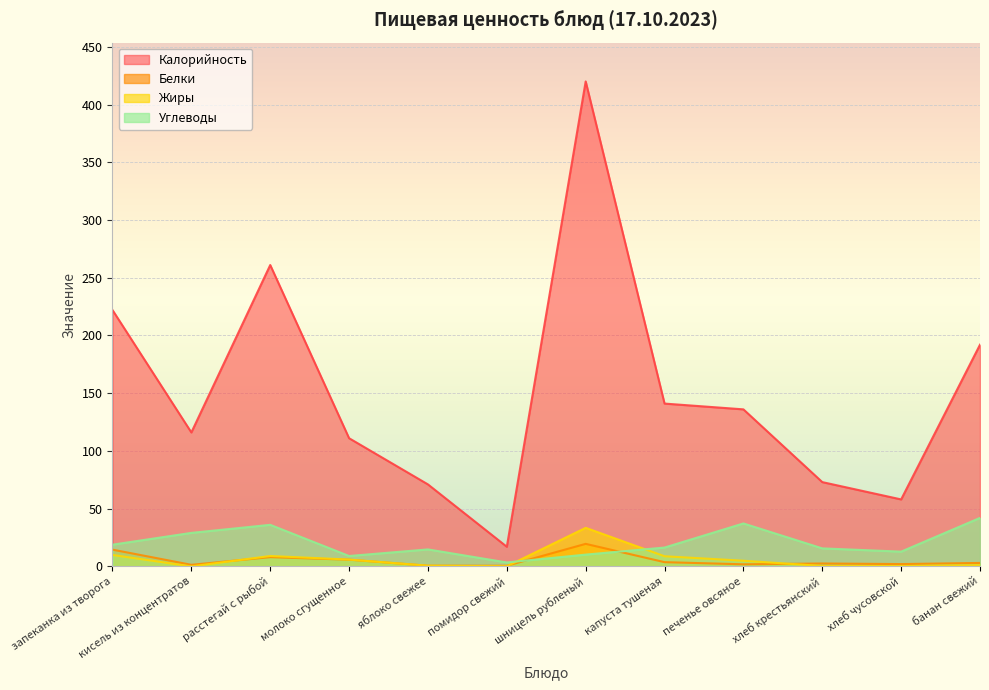

Is the value of Углеводы at запеканка из творога greater than the value of Белки at помидор свежий?

Yes